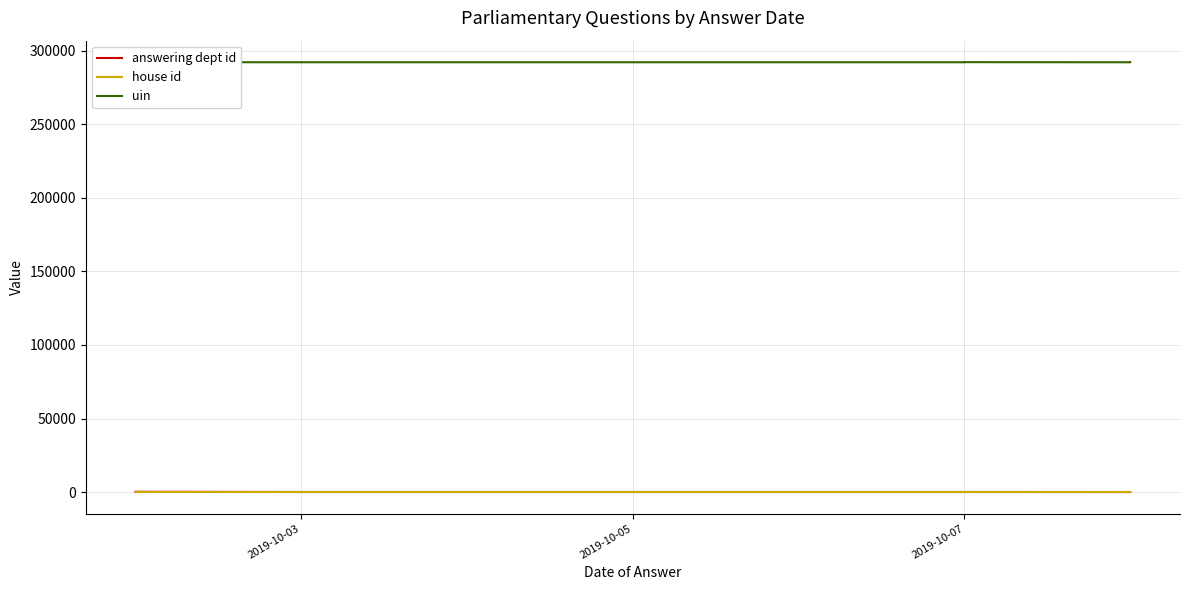

True or false: uin has more than 0 interior local peaks.

True